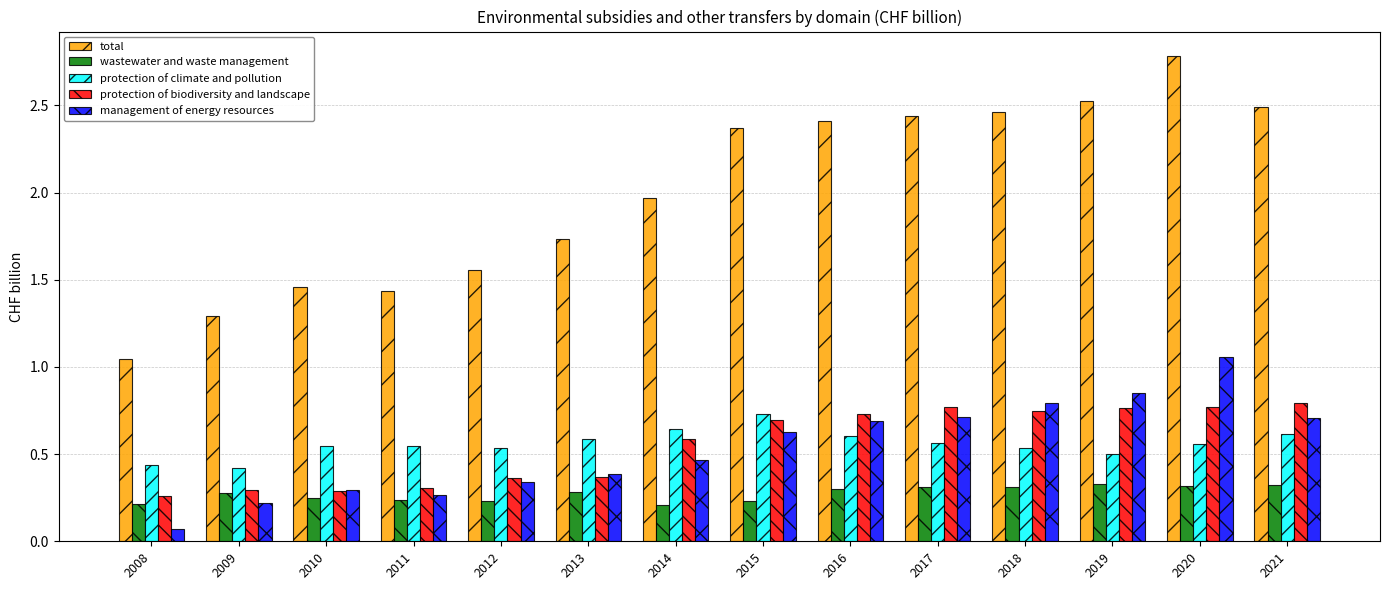

What is the difference between the highest and lowest values at 2019?

2.2